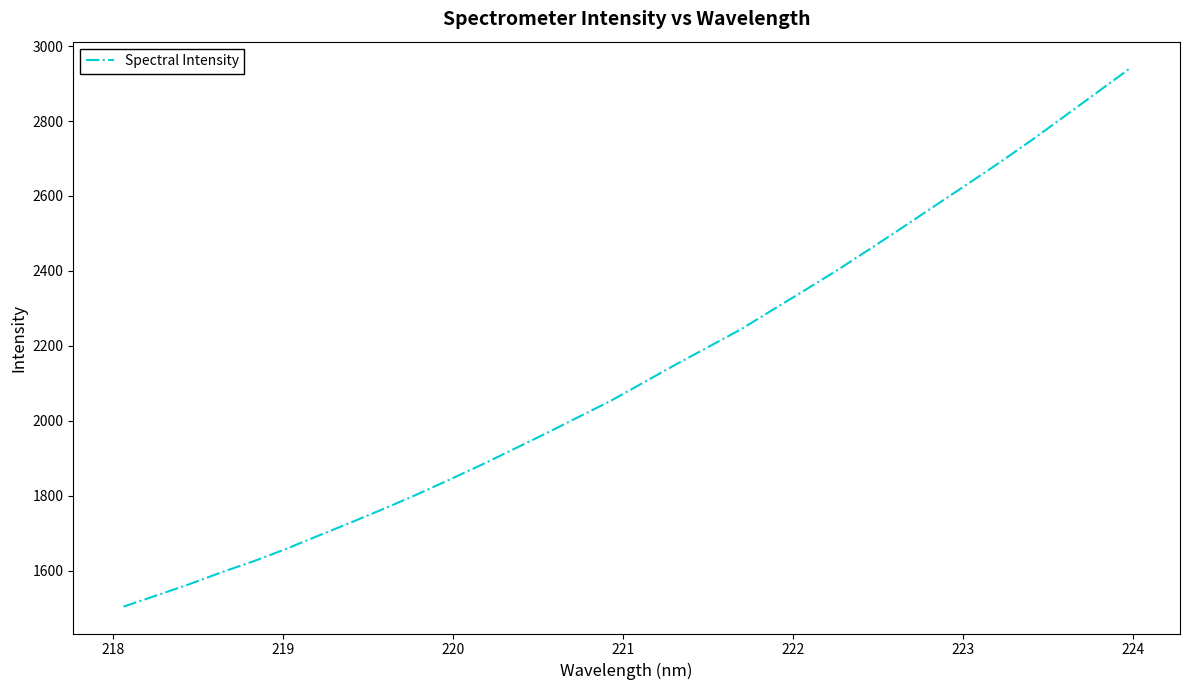

What is the difference between the maximum and minimum values?

1434.9